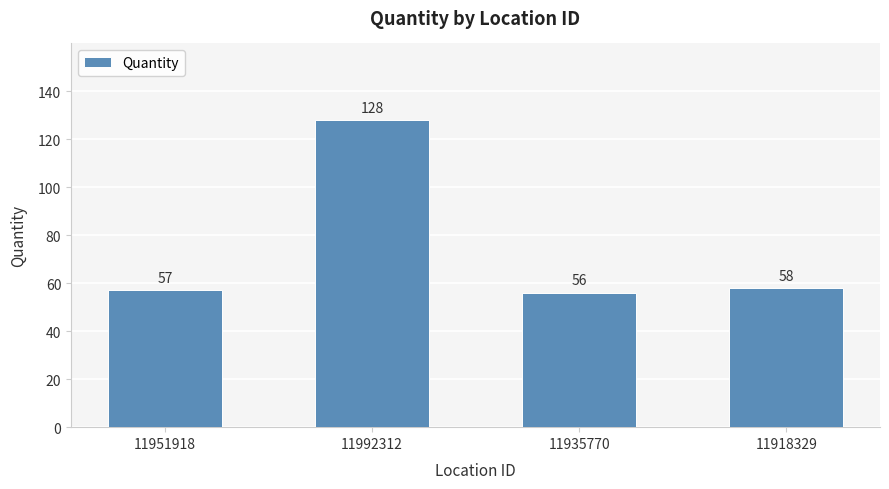

How many bars are there in total?

4